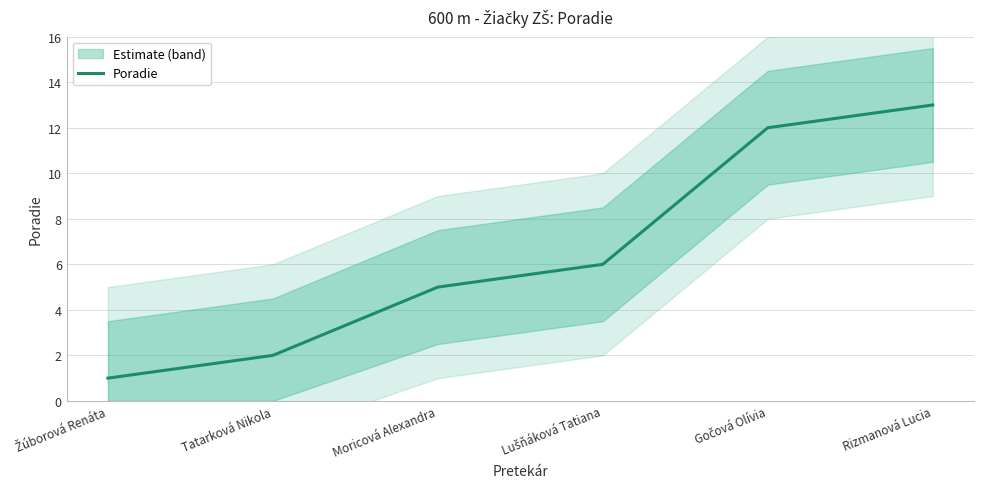

How many lines are shown in the chart?

1